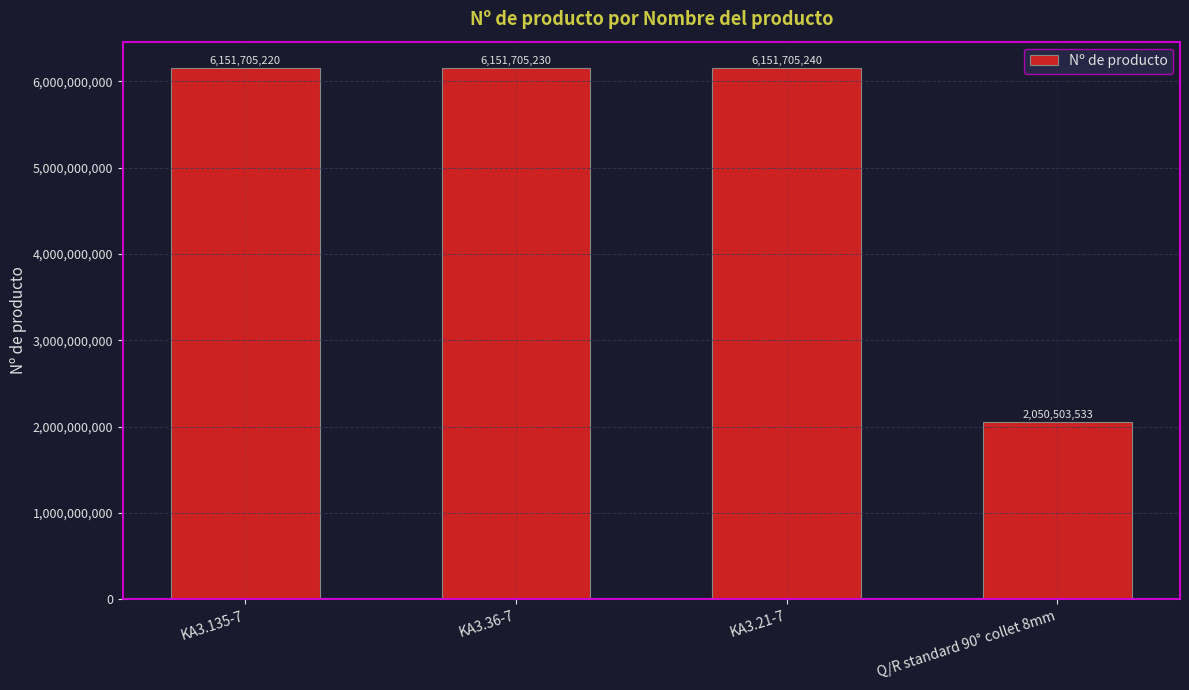

What is the difference between the values at KA3.36-7 and Q/R standard 90° collet 8mm?

4101201697